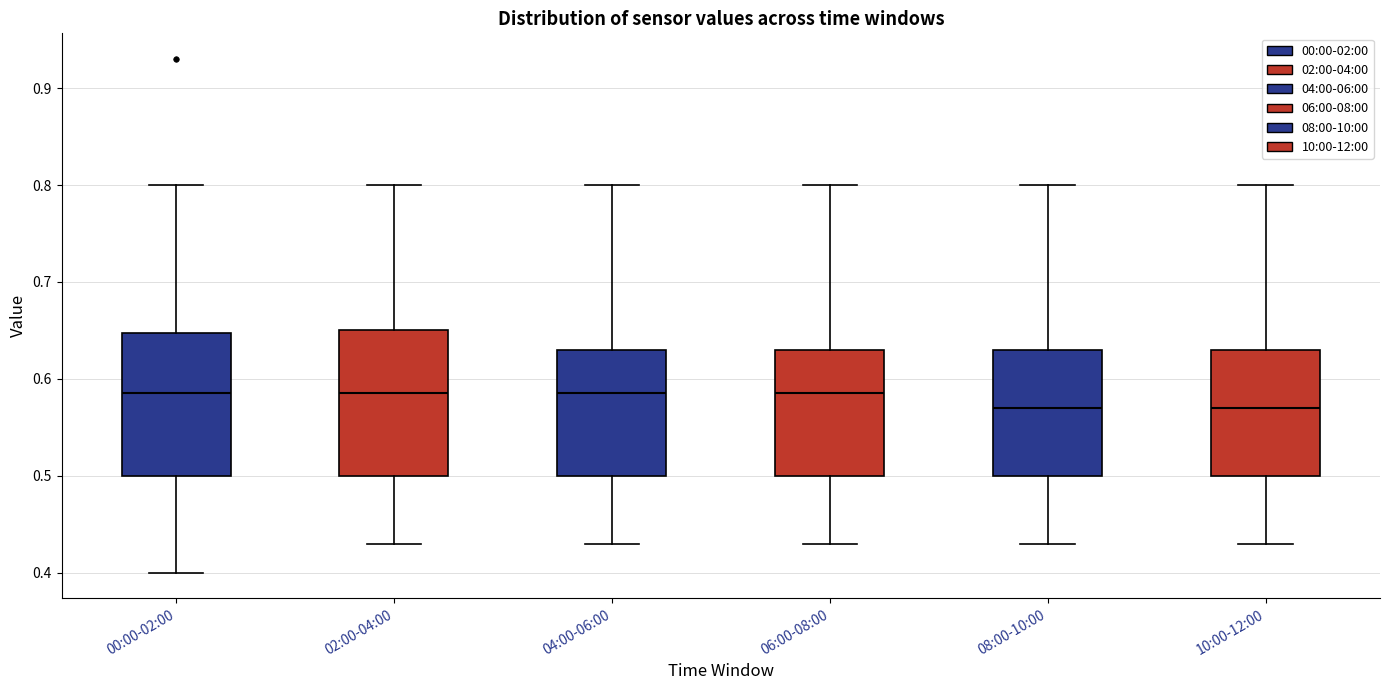

Reading left to right, transcribe this box plot: for each box, give where its median line is, the range the box spans, and where its two whiskers end, as read against the y-axis. The values are not printed on the chart, so give them approximately, as read against the axis.

00:00-02:00: median 0.59, box 0.50 to 0.65, whiskers 0.40 to 0.80
02:00-04:00: median 0.59, box 0.50 to 0.65, whiskers 0.43 to 0.80
04:00-06:00: median 0.59, box 0.50 to 0.63, whiskers 0.43 to 0.80
06:00-08:00: median 0.59, box 0.50 to 0.63, whiskers 0.43 to 0.80
08:00-10:00: median 0.57, box 0.50 to 0.63, whiskers 0.43 to 0.80
10:00-12:00: median 0.57, box 0.50 to 0.63, whiskers 0.43 to 0.80